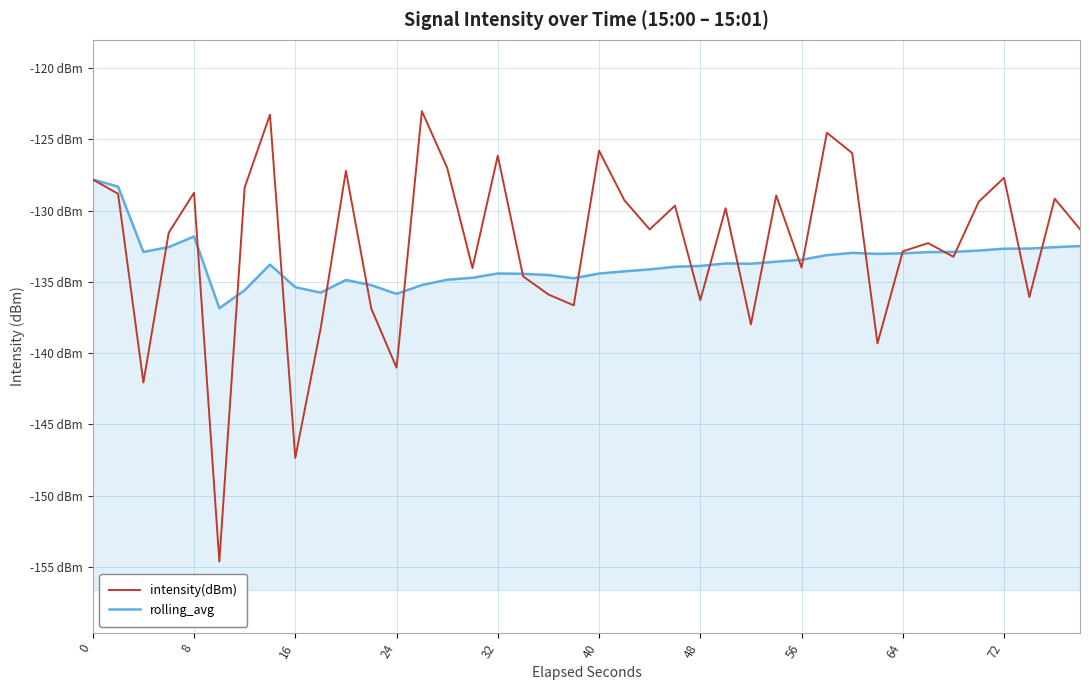

After their last crossing, which series has the higher values: intensity(dBm) or rolling_avg?

intensity(dBm)